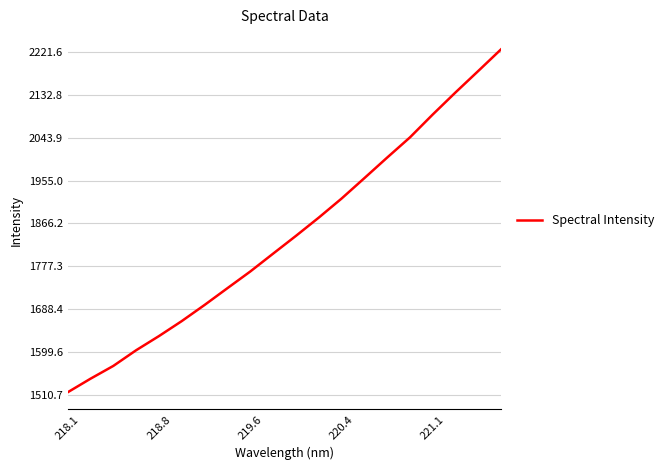

What is the greatest value displayed?

2227.0